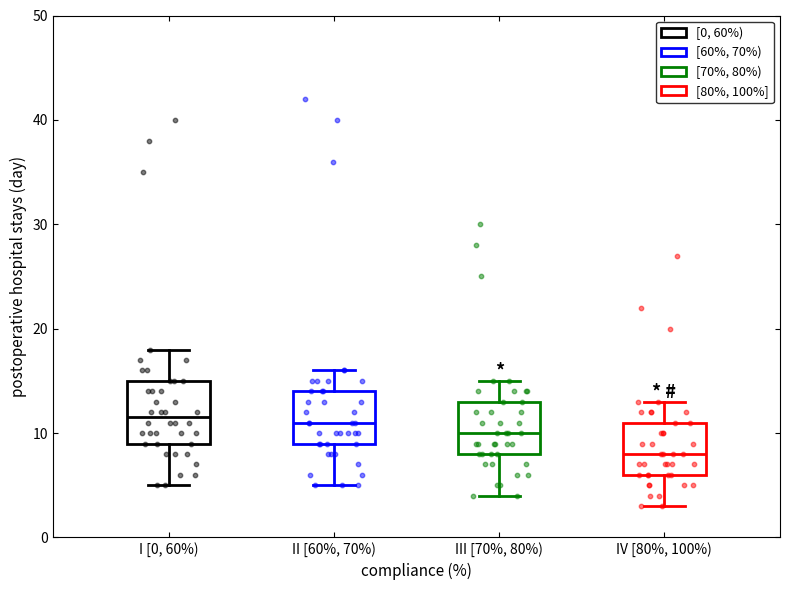

Where is the lower edge of the box for IV [80%, 100%) on the y-axis? The values are not printed on the chart, so give them approximately, as read against the axis.

6